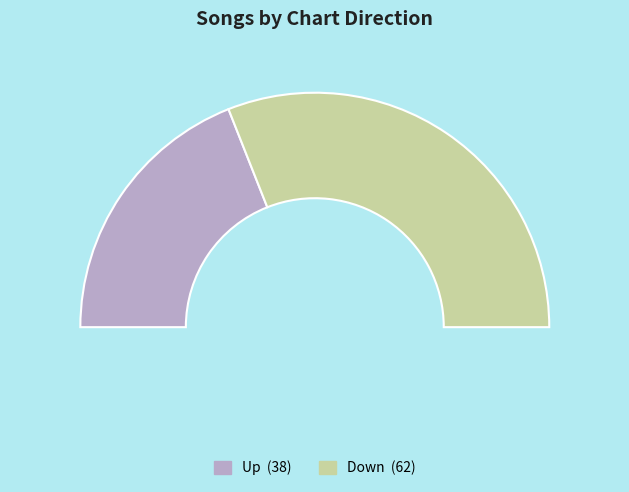

To the nearest percent, what is the difference between the up and down slice percentages?

24%